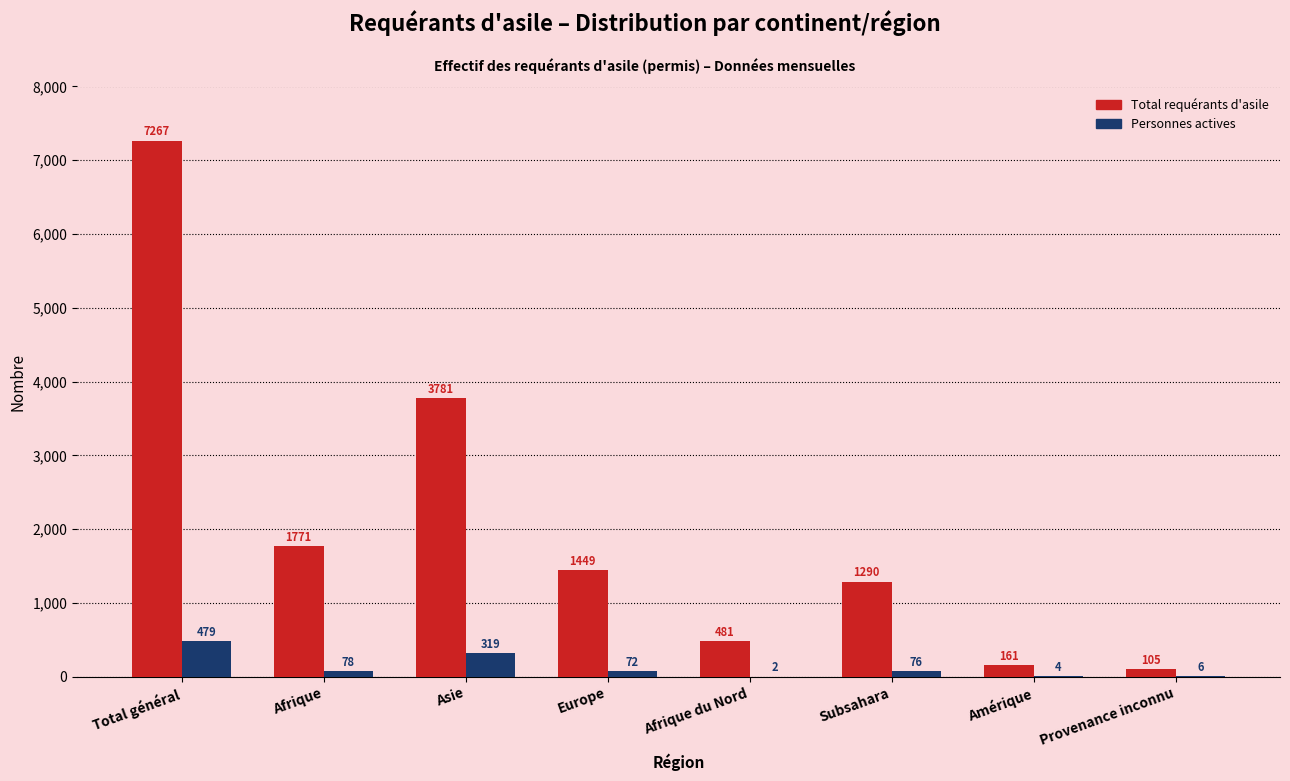

Reading right to left, list all the values displayed in this chart.

Total requérants d'asile: Provenance inconnu=105	Amérique=161	Subsahara=1290	Afrique du Nord=481	Europe=1449	Asie=3781	Afrique=1771	Total général=7267
Personnes actives: Provenance inconnu=6	Amérique=4	Subsahara=76	Afrique du Nord=2	Europe=72	Asie=319	Afrique=78	Total général=479